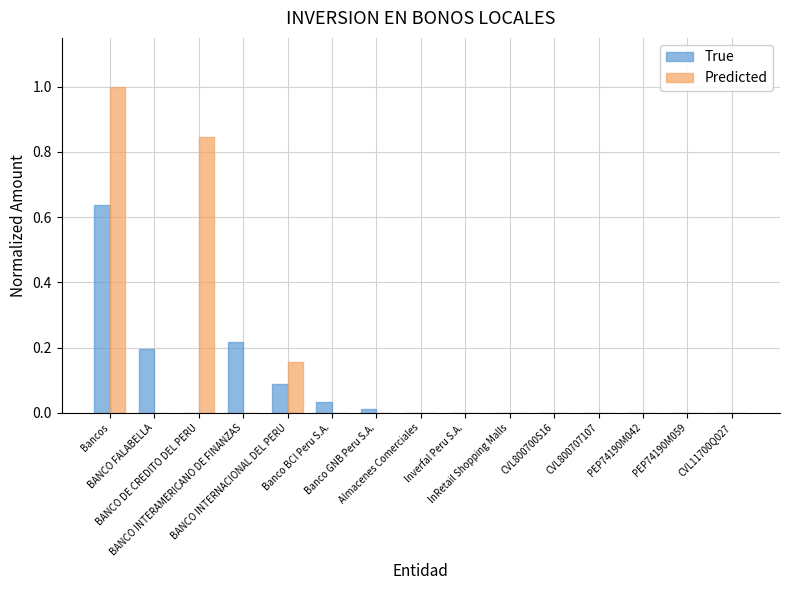

How many categories are shown in the chart?

15